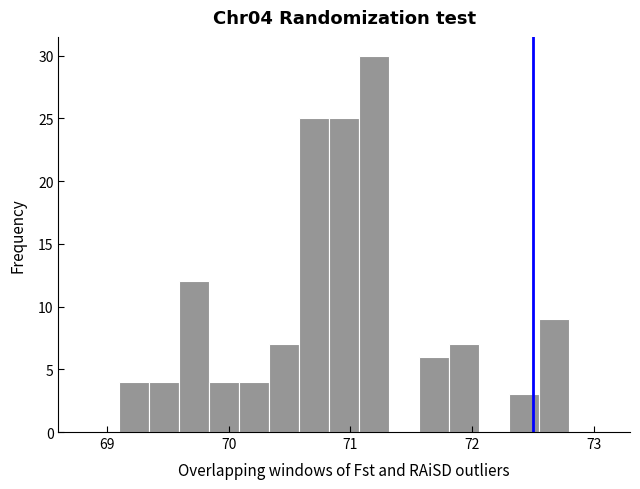

Read against the x-axis, roughly where is the centre of the tallest bar?

71.2